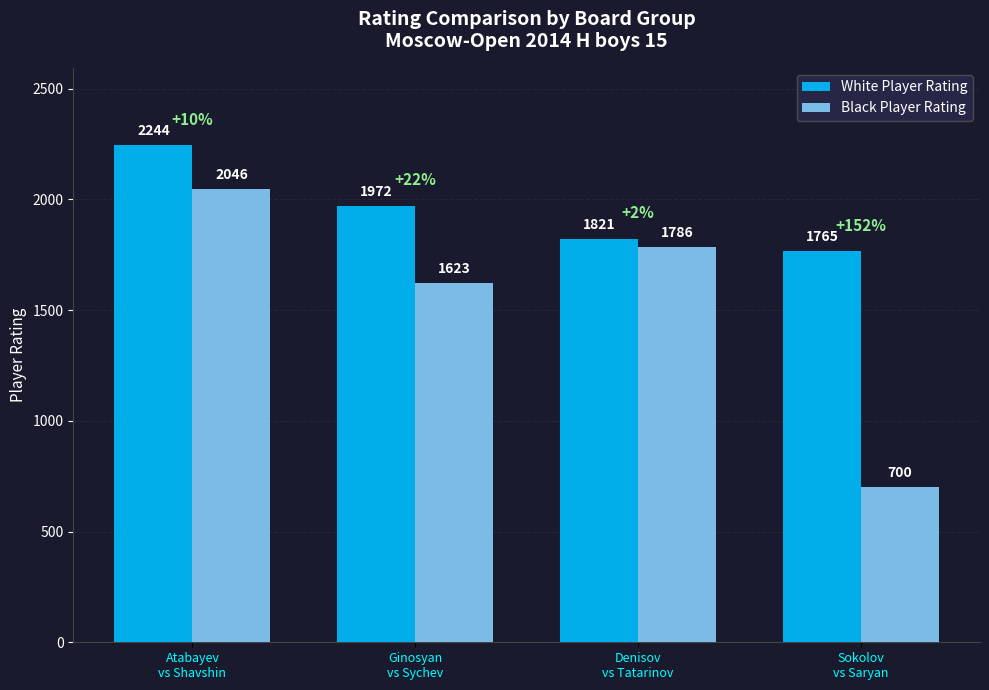

Read the Black Player Rating value at Ginosyan
vs Sychev, to the nearest 100.

1600